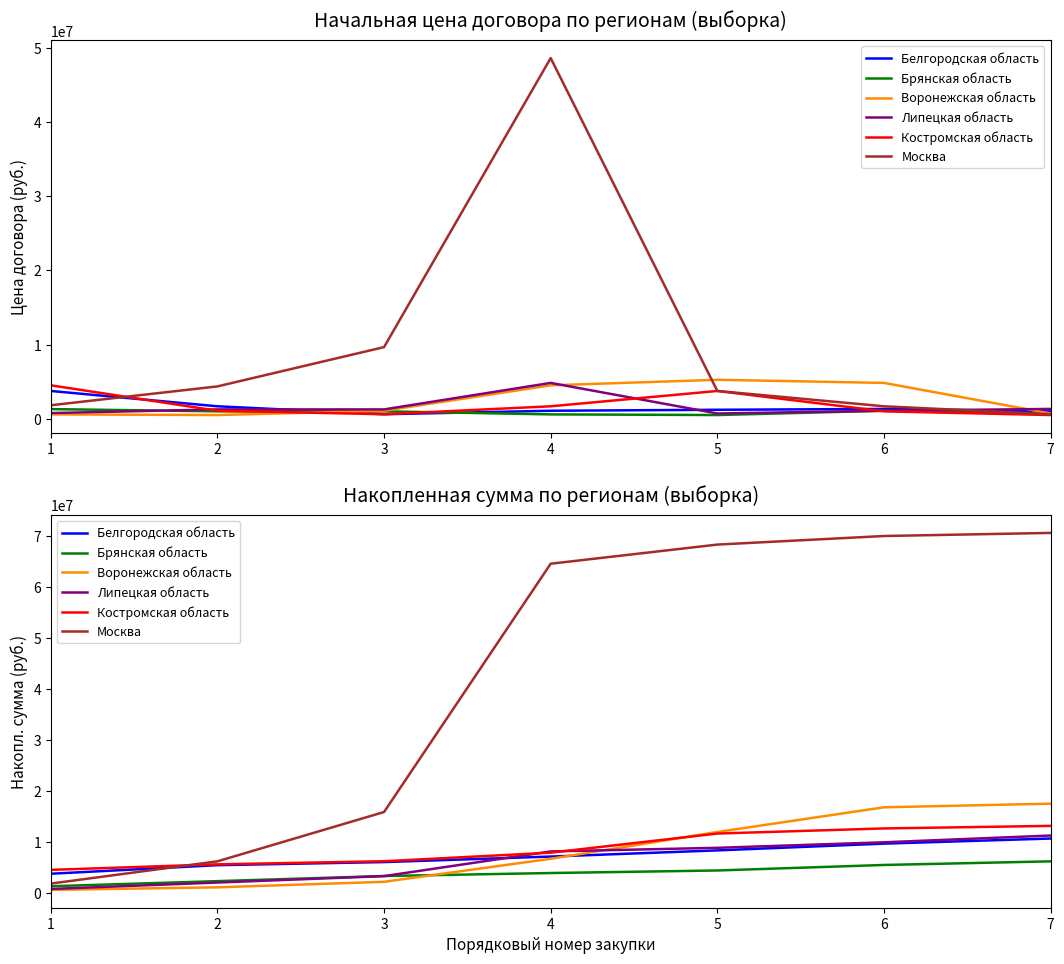

What is the highest value of the Костромская область series?

13126529.6